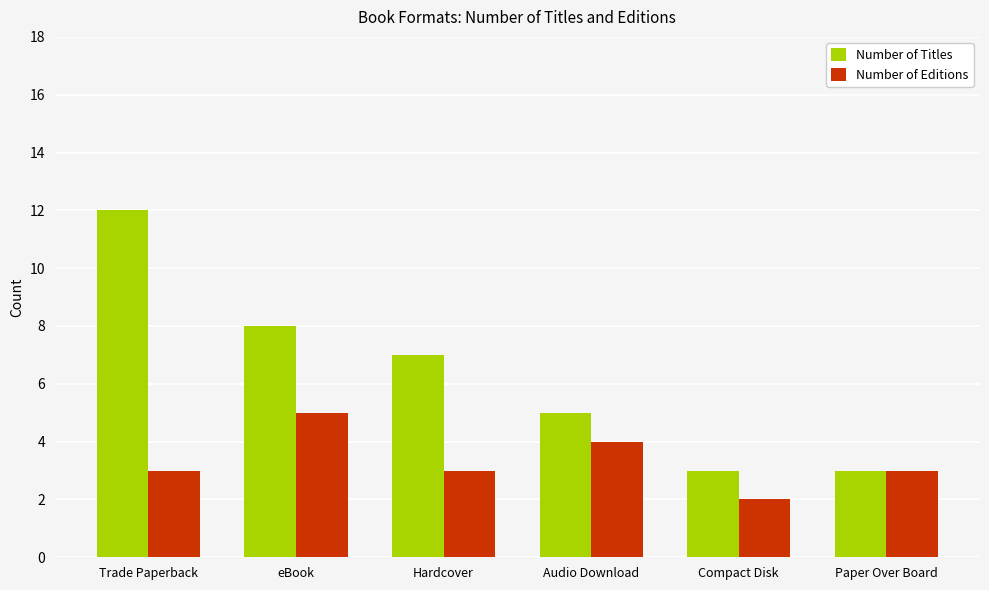

Between Trade Paperback and Hardcover, which series saw the biggest shift?

Number of Titles